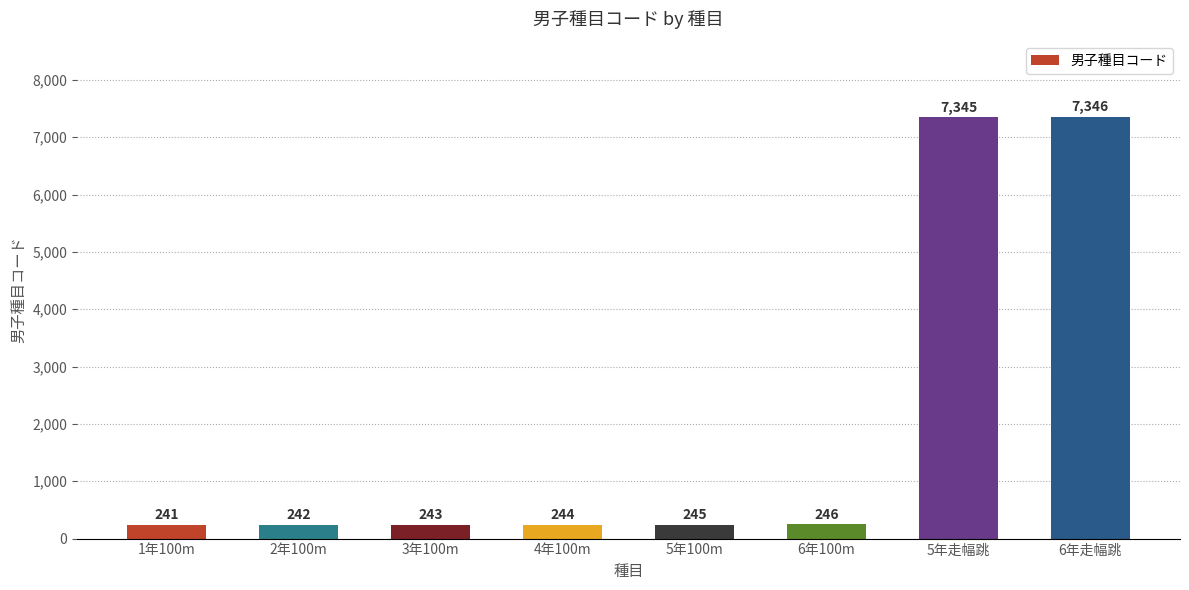

What is the value of the 7th bar from the left?

7345